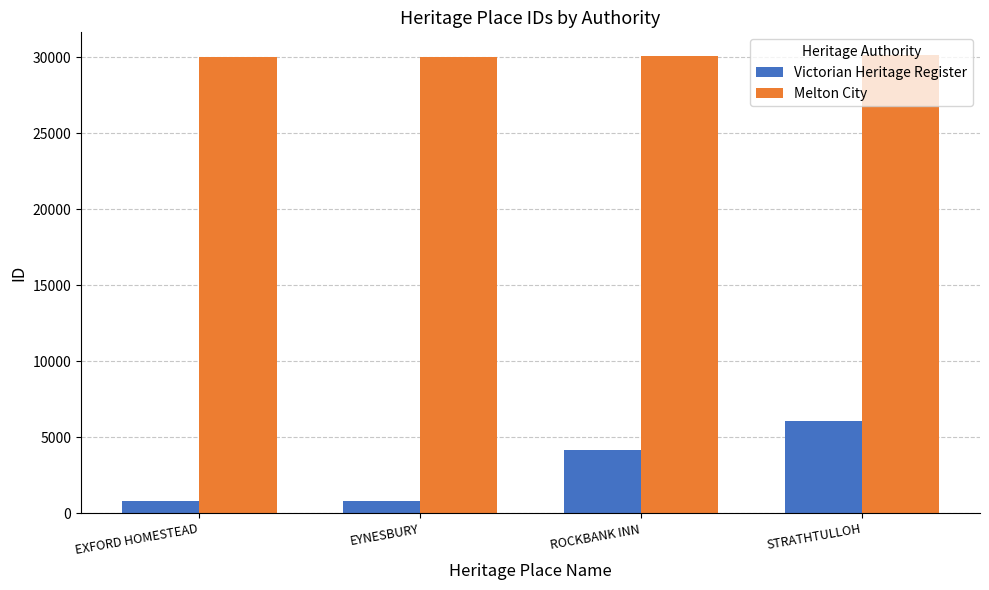

What is the smallest value displayed?

832